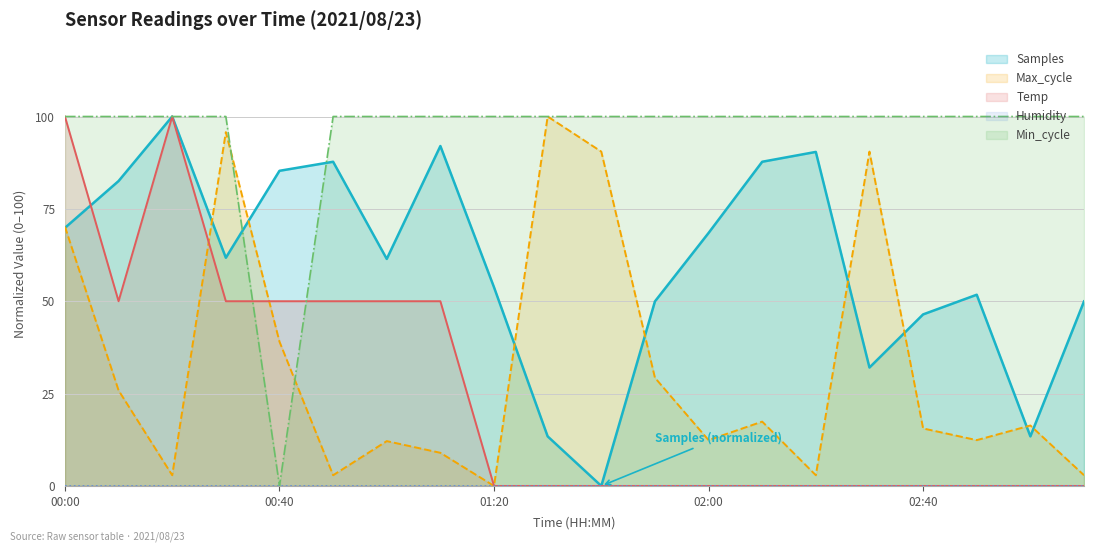

At which category is the sum across all series the highest?

00:00